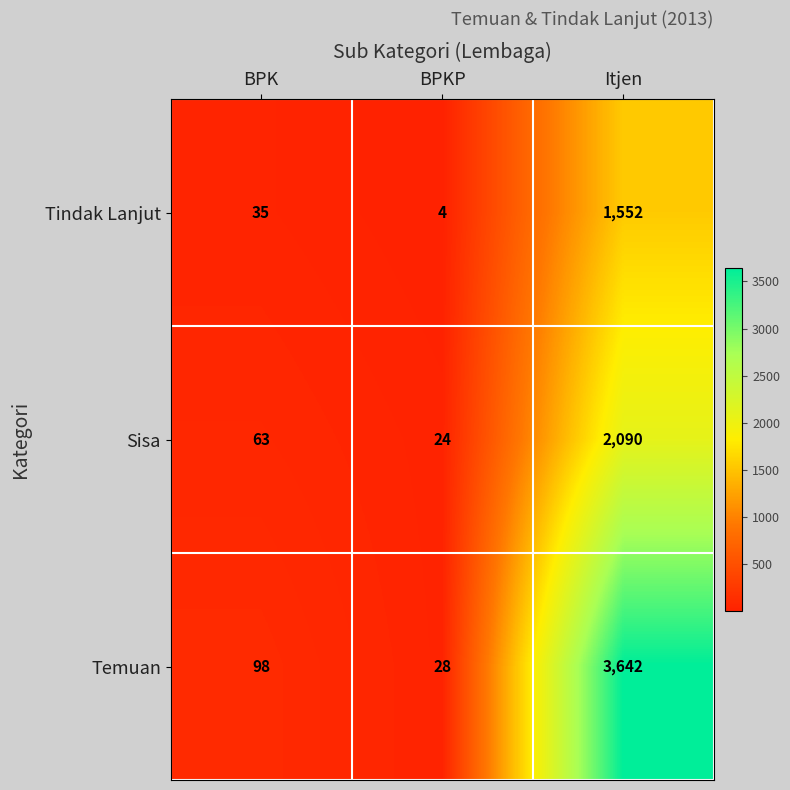

Reading left to right, list all the values displayed in this chart.

Tindak Lanjut: BPK=35	BPKP=4	Itjen=1552
Sisa: BPK=63	BPKP=24	Itjen=2090
Temuan: BPK=98	BPKP=28	Itjen=3642